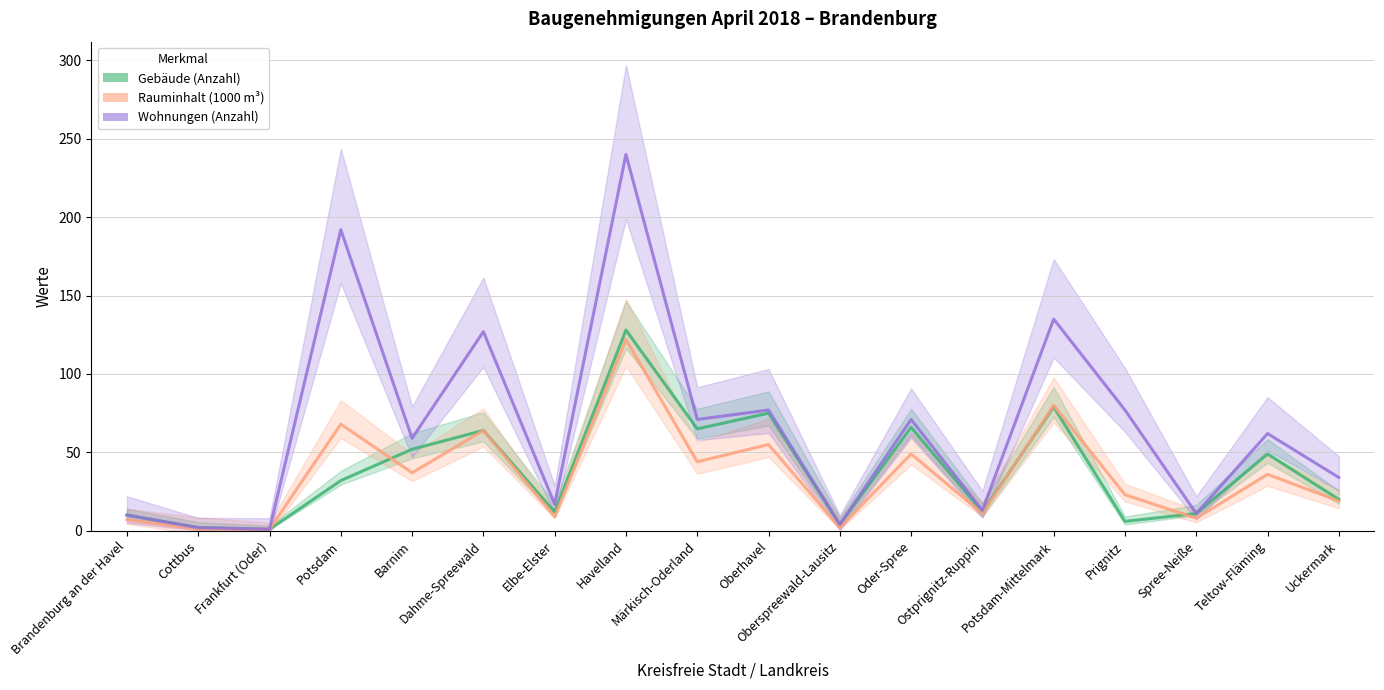

Is it true that Rauminhalt (1000 m³) equals 92 at Oberhavel?

False